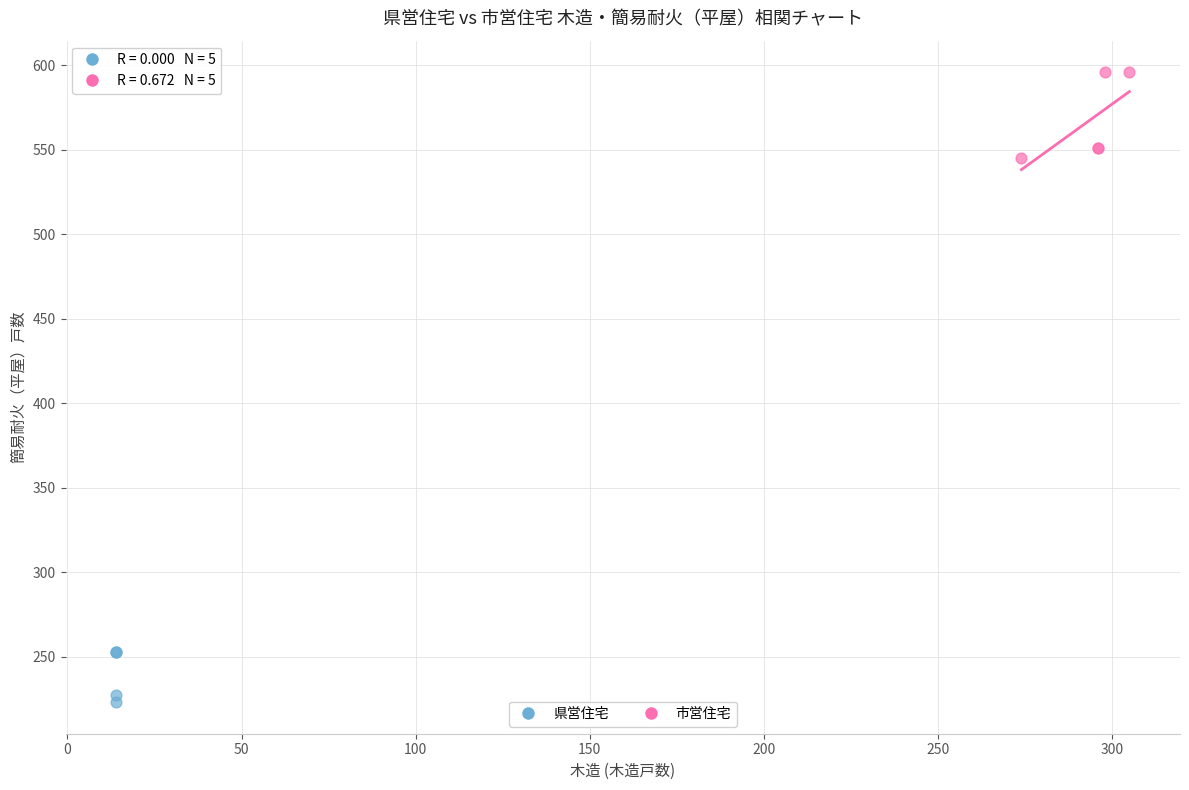

What are all the series names shown in the legend?

県営住宅, 市営住宅